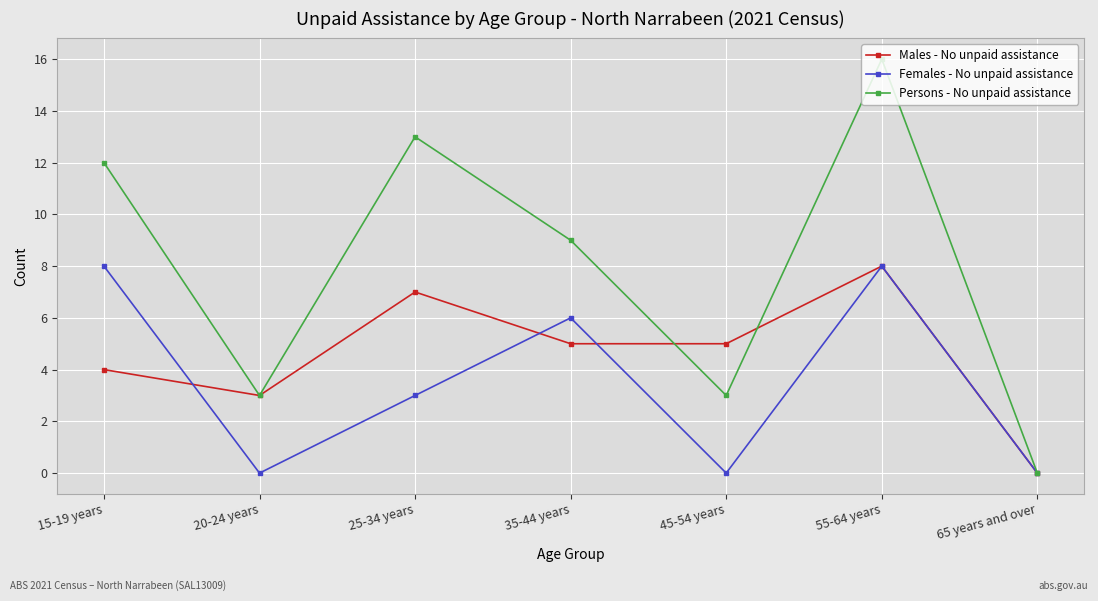

What is the spread (max minus min) of values at 45-54 years?

5